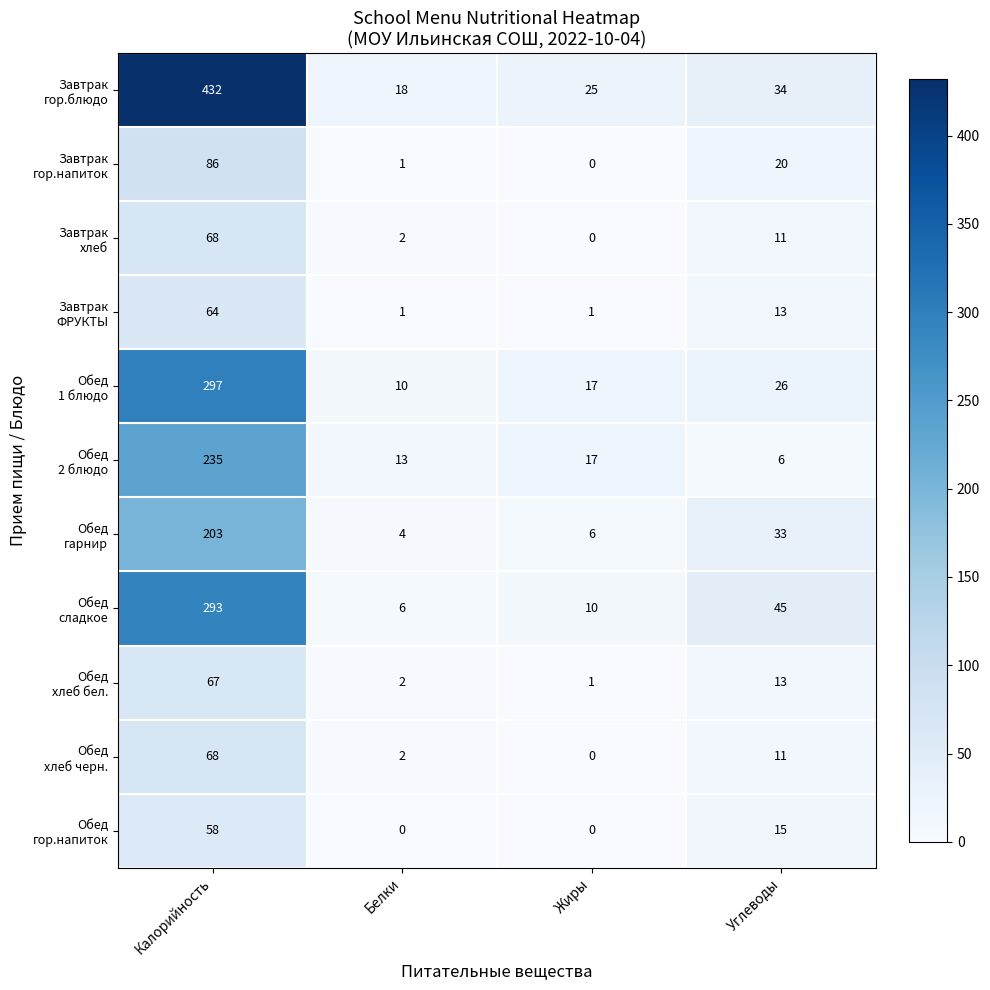

What is the difference between the highest and lowest values at Калорийность?

374